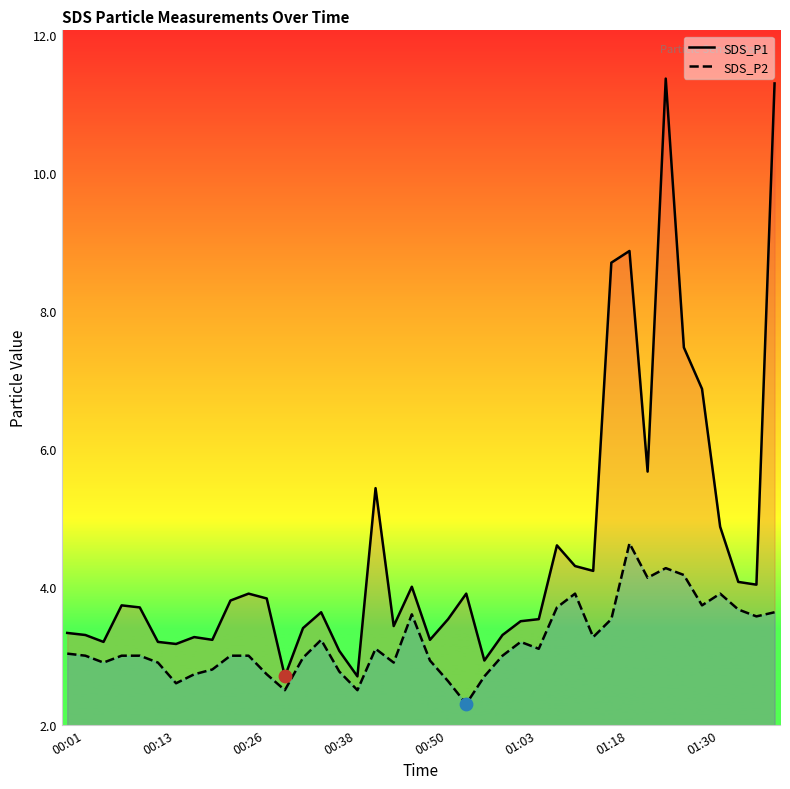

Which series contains the highest Y value?

SDS_P1